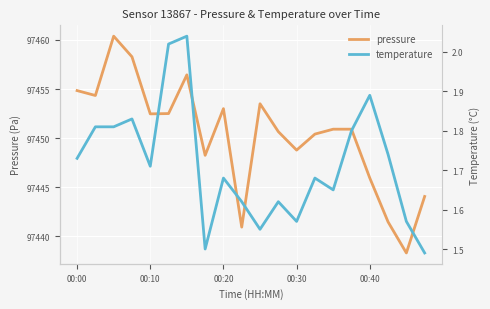

What is the difference between the pressure values at 00:20 and 00:10?

0.5